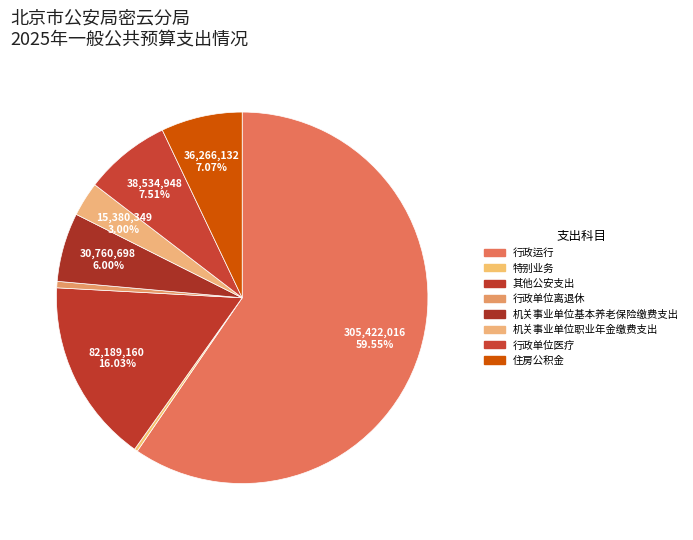

Approximately how many times larger is the value at 住房公积金 compared to 其他公安支出?

0.4